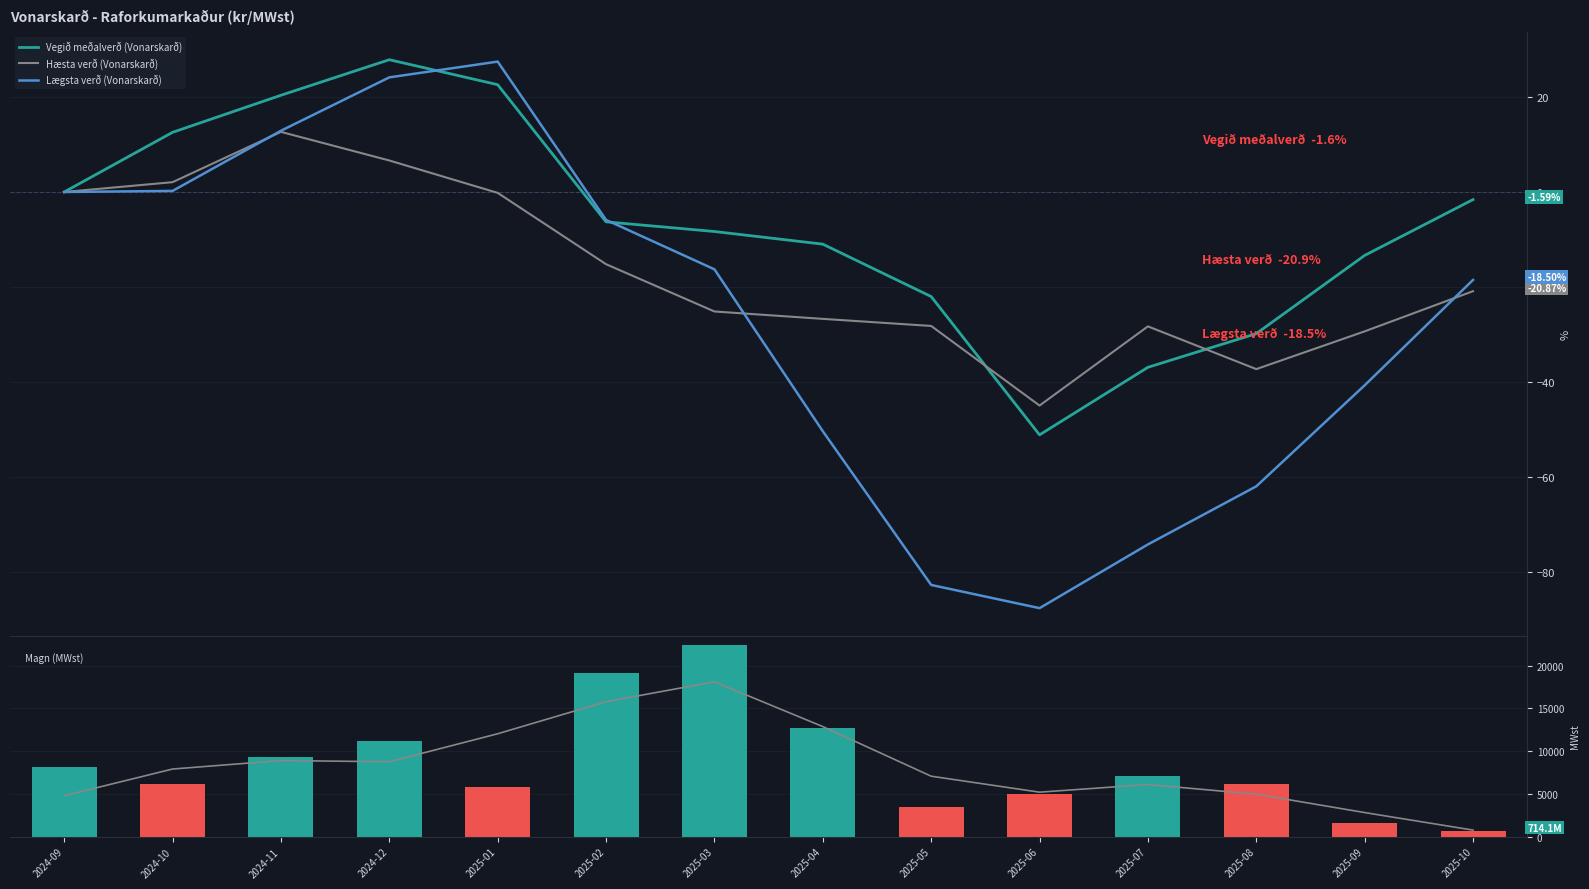

What is the difference between the maximum and minimum values in the Lægsta verð (Vonarskarð) series?

115.0